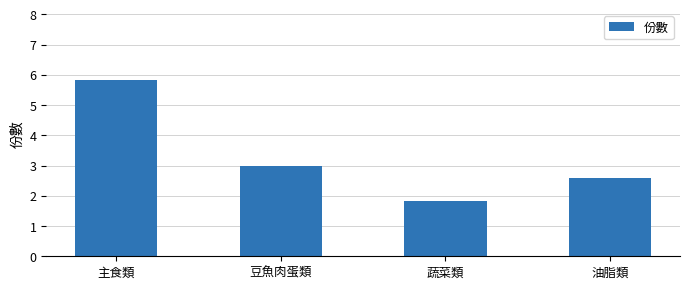

Where does the data first go above 2?

主食類